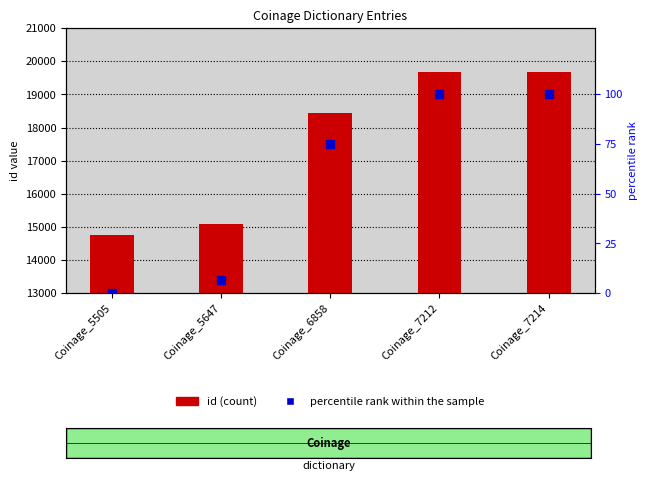

At how many categories does at least one series exceed 61?

5